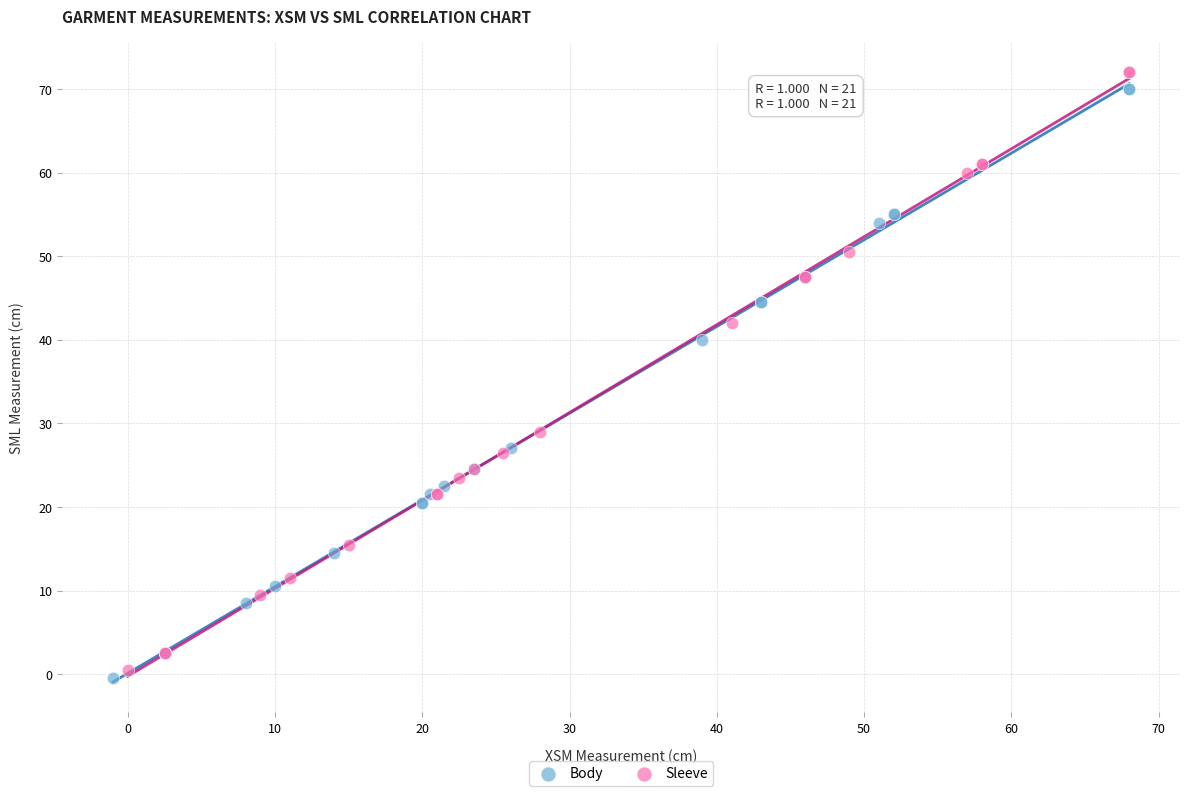

Which series has the widest spread of Y values?

Sleeve